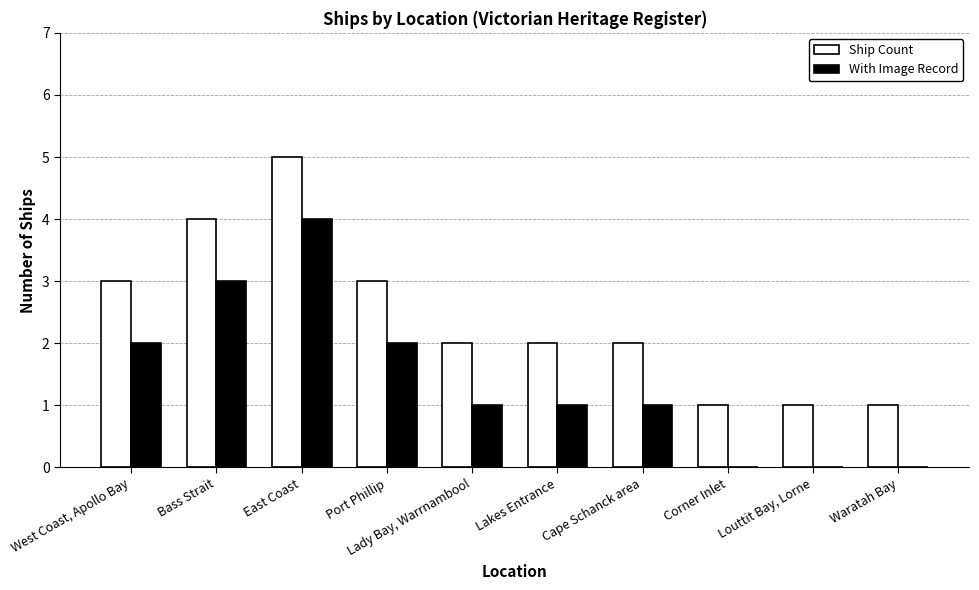

Which series has the largest total across all categories?

Ship Count